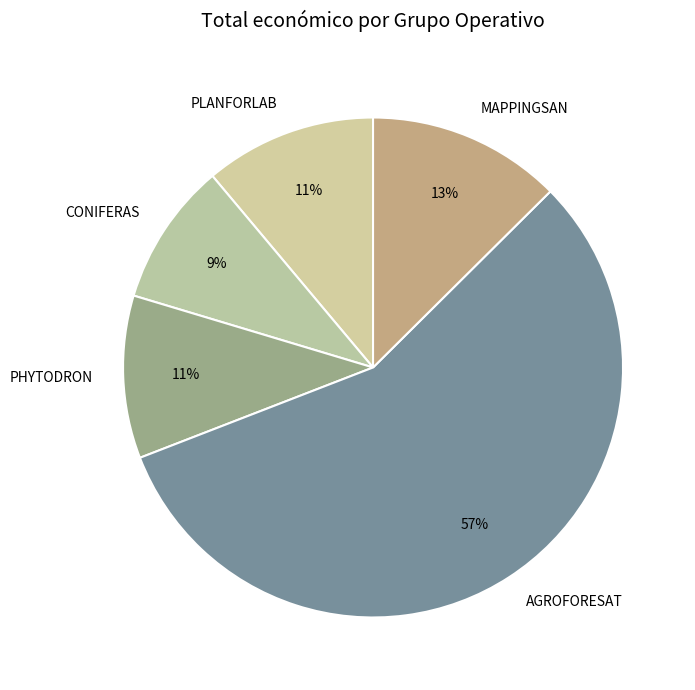

Combined, do MAPPINGSAN and PHYTODRON account for over 50%?

No